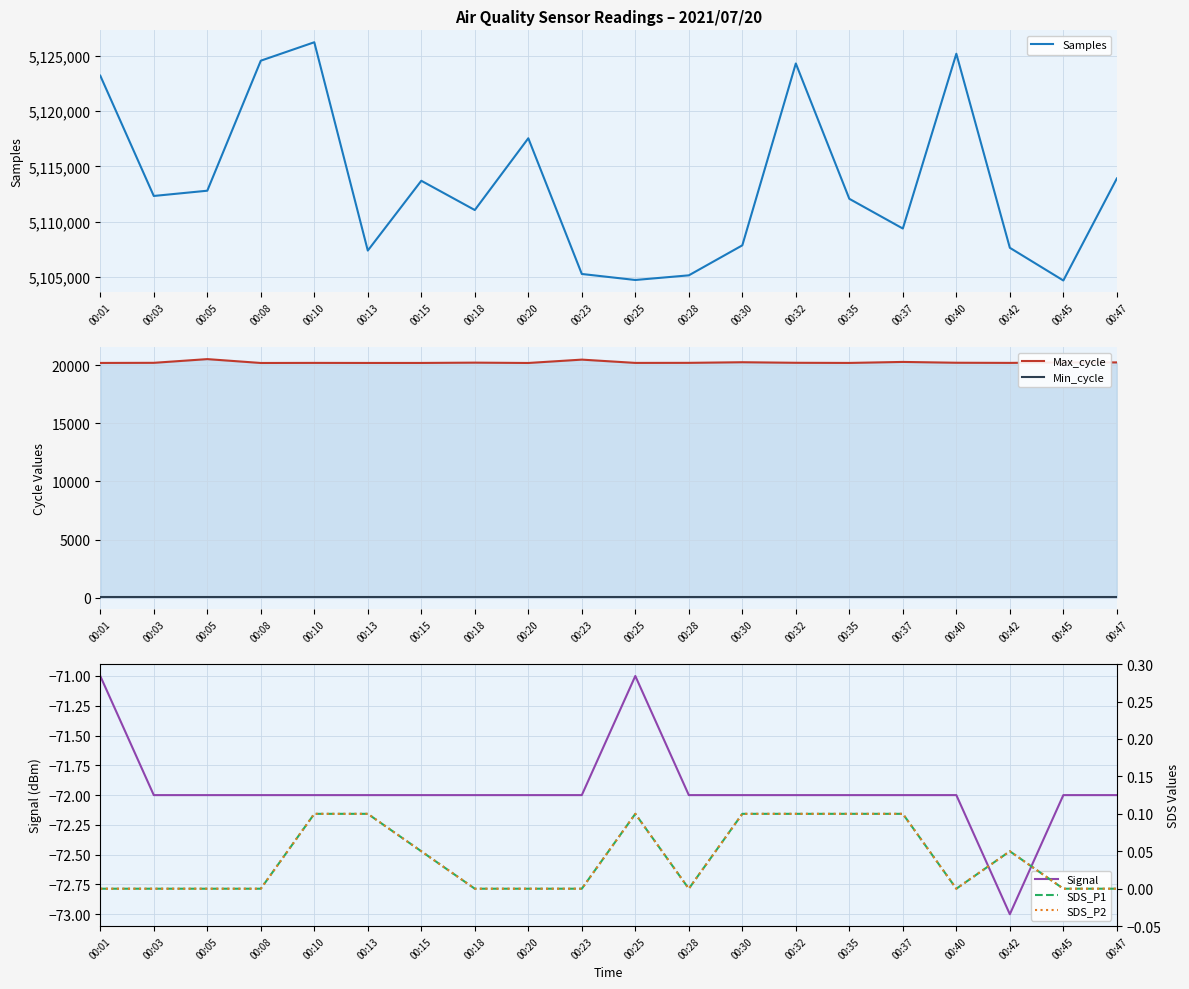

List the labels in order of Signal value, smallest first.

00:42, 00:03, 00:05, 00:08, 00:10, 00:13, 00:15, 00:18, 00:20, 00:23, 00:28, 00:30, 00:32, 00:35, 00:37, 00:40, 00:45, 00:47, 00:01, 00:25